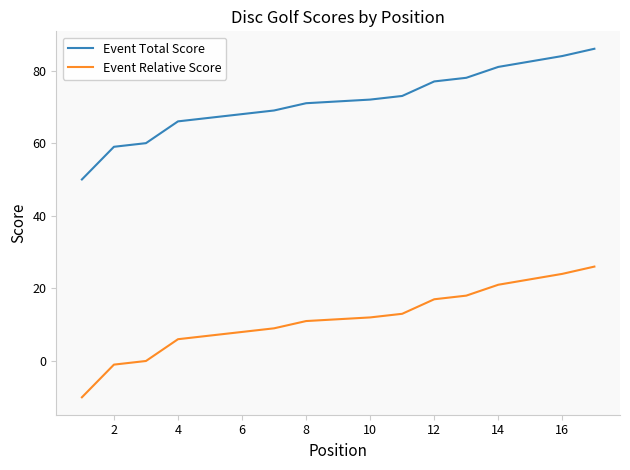

At 10, list the series in order from smallest to largest.

Event Relative Score, Event Total Score